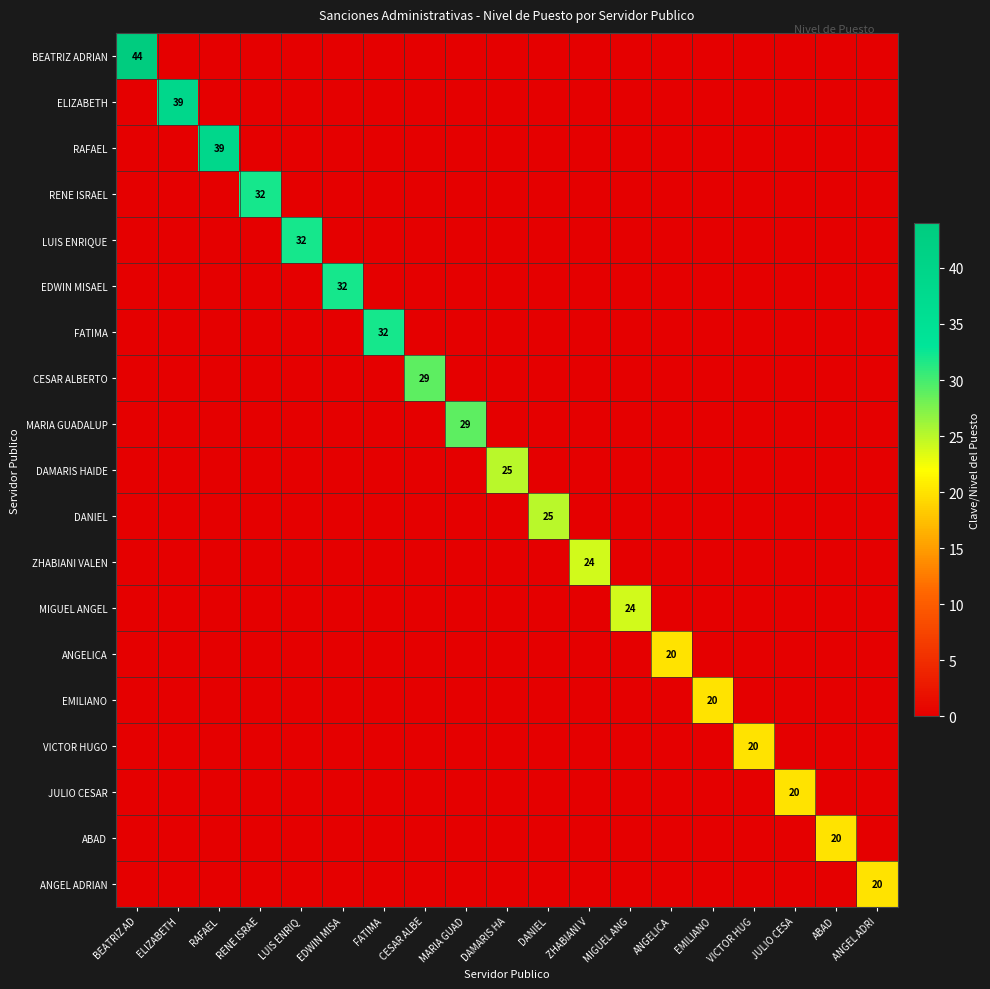

The ANGELICA series shows 20 at ANGELICA. True or false?

True